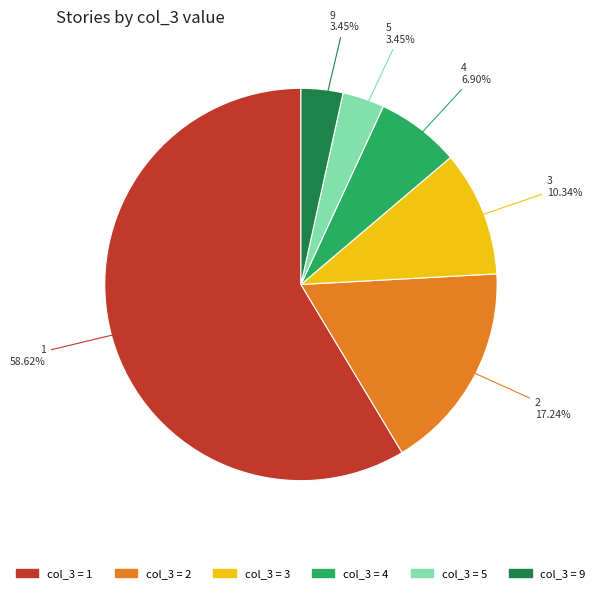

Is there any slice that represents more than half of the pie?

Yes